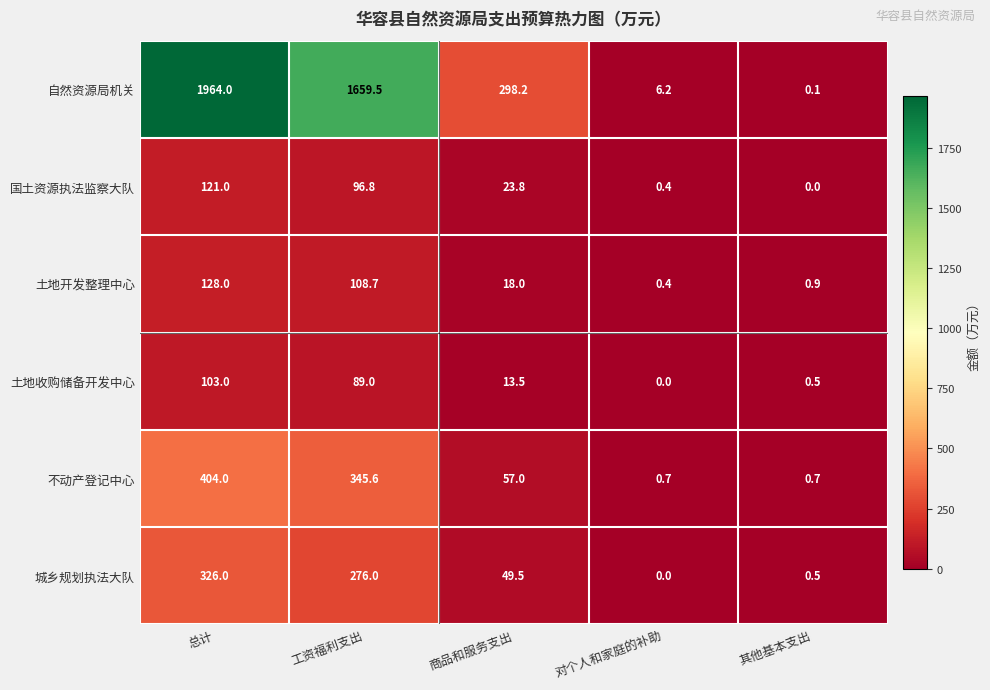

Is it true that 土地收购储备开发中心 equals 64.6 at 总计?

False